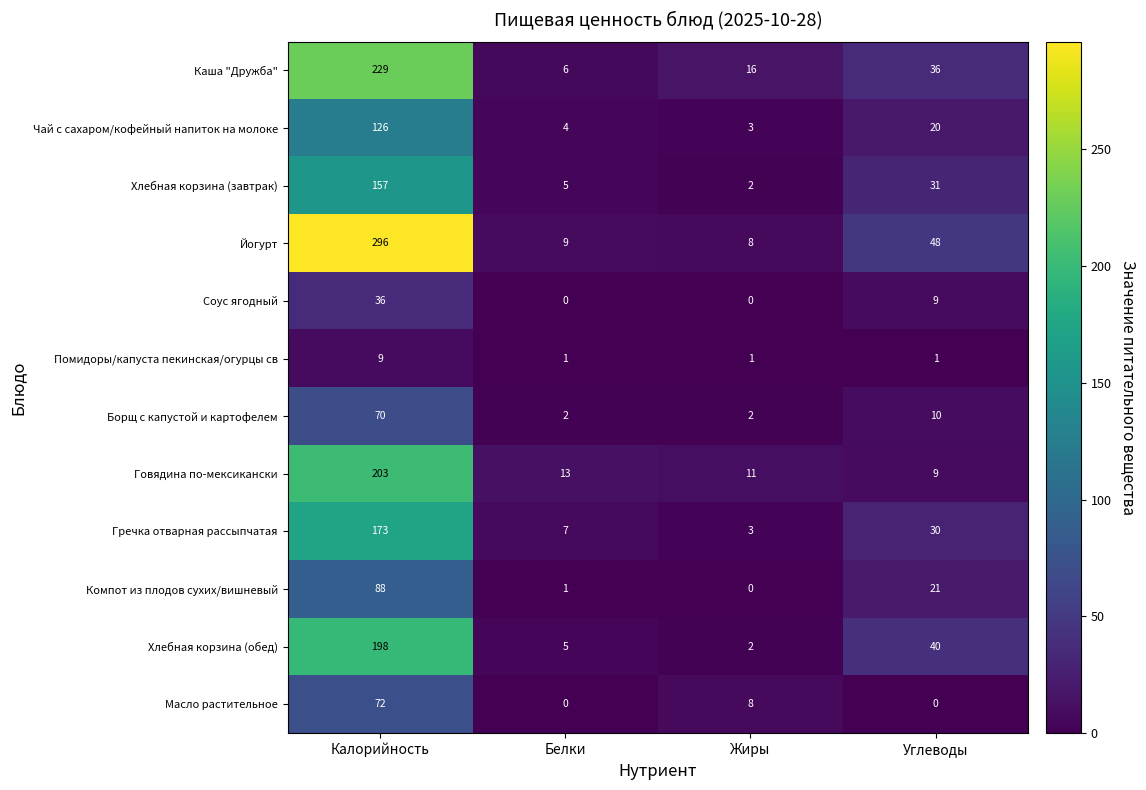

Which series has the largest total across all categories?

Йогурт